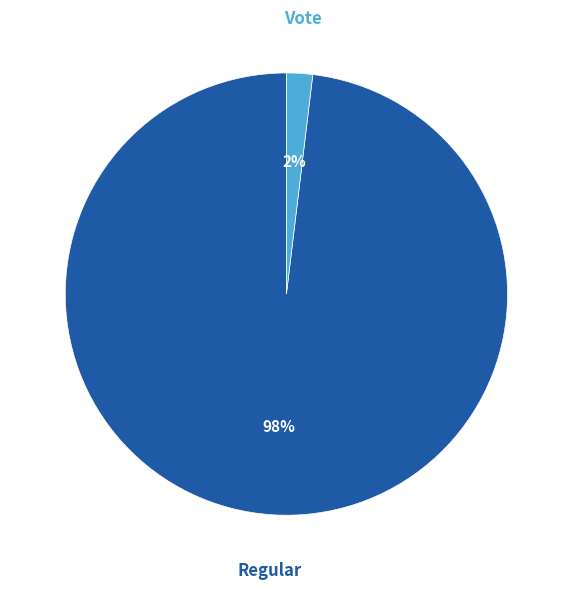

Is there a majority slice in this chart?

Yes